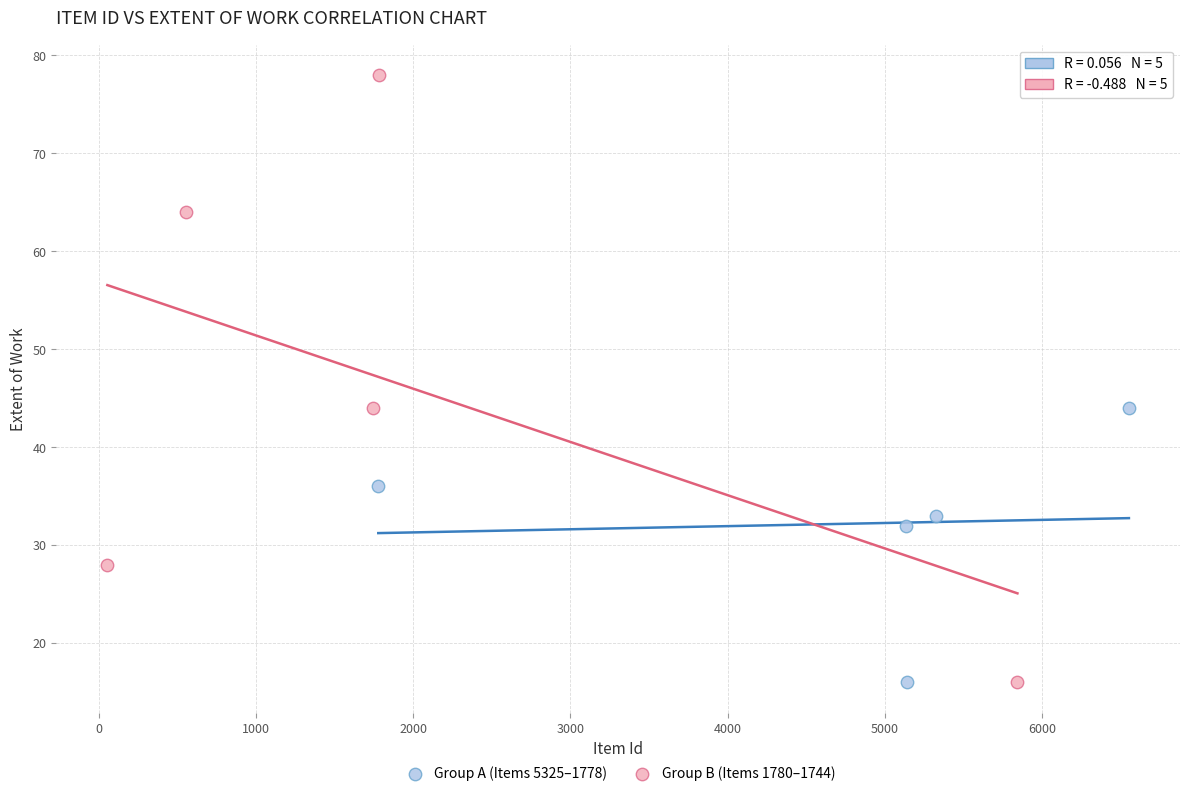

Which series has the largest Y range (max minus min)?

Group B (Items 1780–1744)